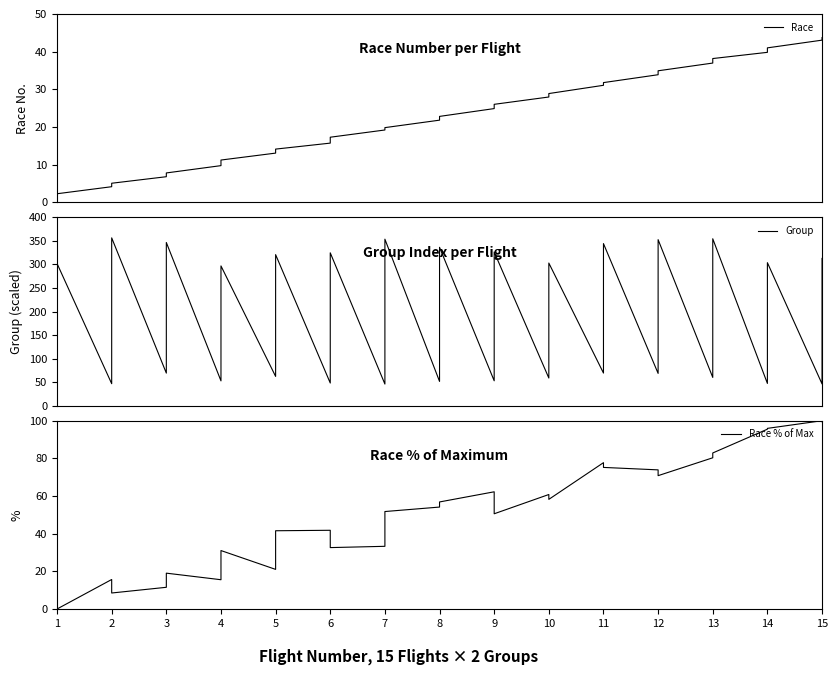

What is the sum of all Race values?

673.9